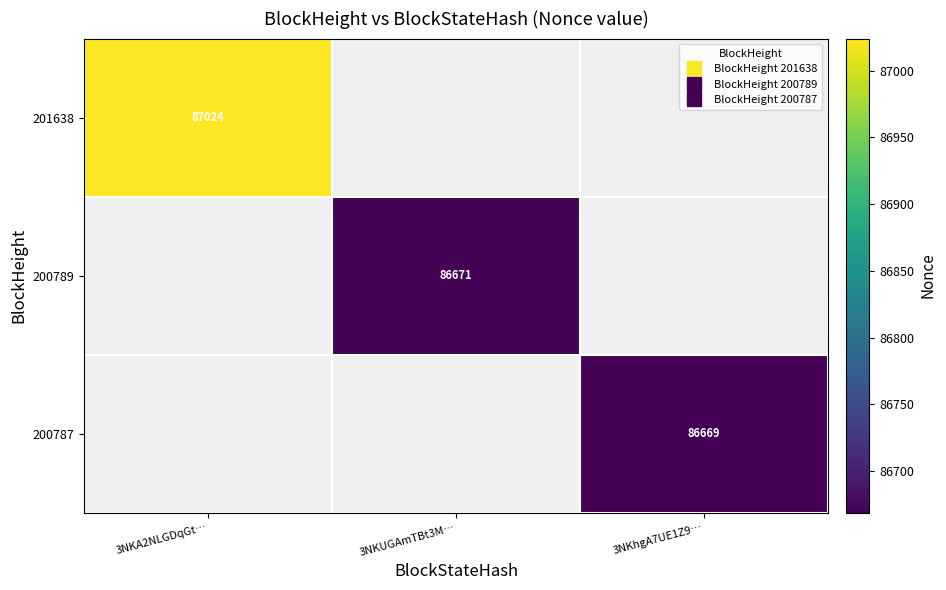

At which category does the chart reach its peak across all series?

3NKA2NLGDqGt…